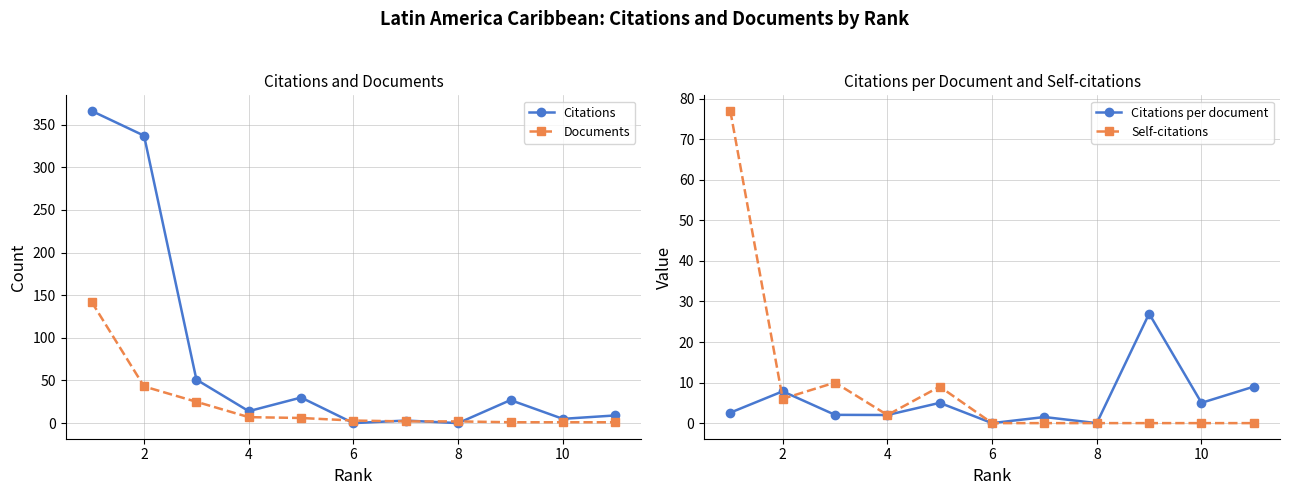

What is the highest value of the Citations series?

366